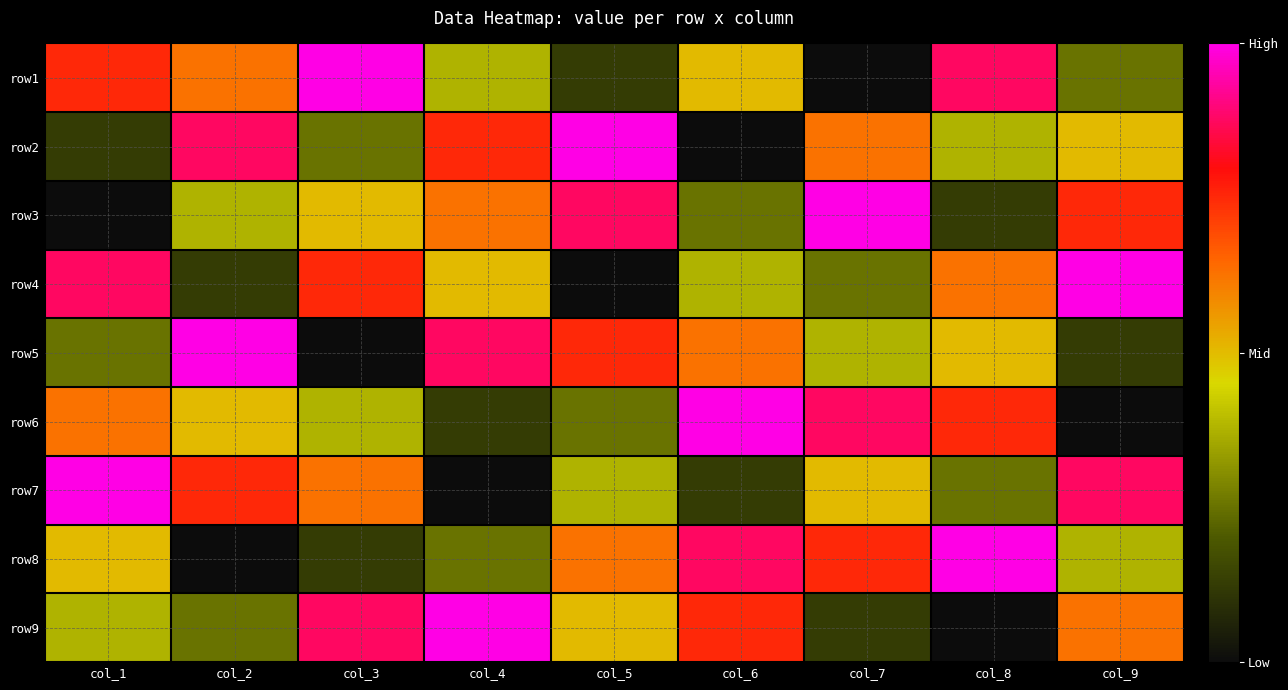

What is the spread (max minus min) of values at col_6?

8